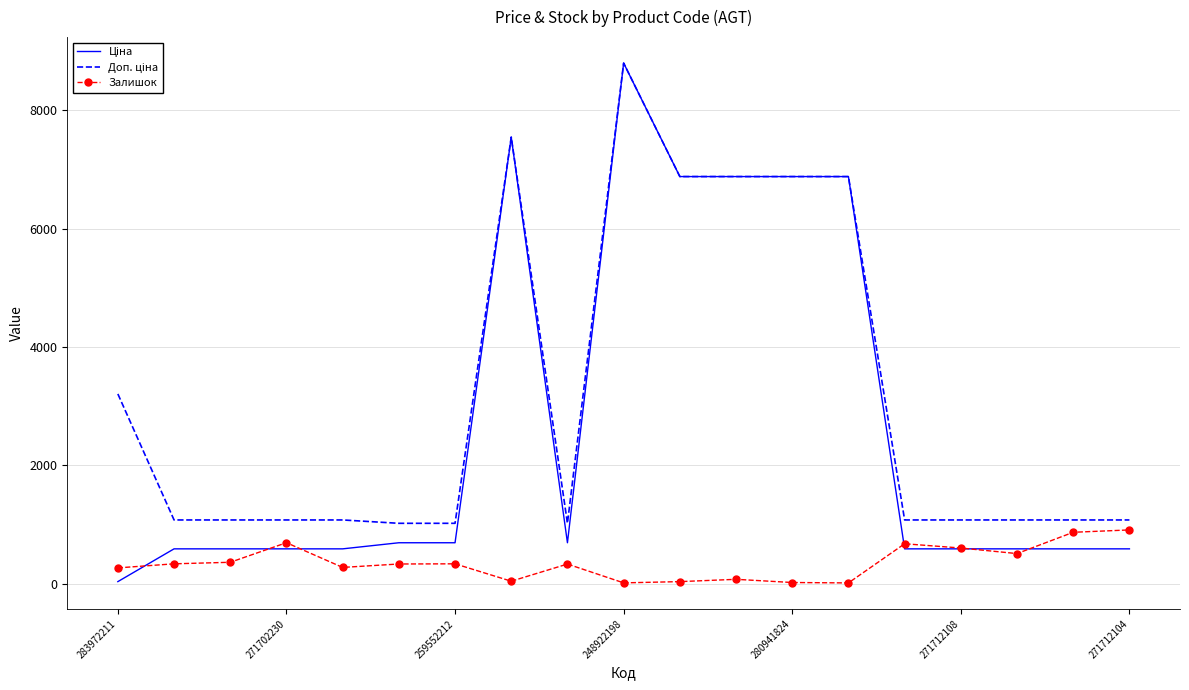

Which series has the widest spread of values?

Ціна